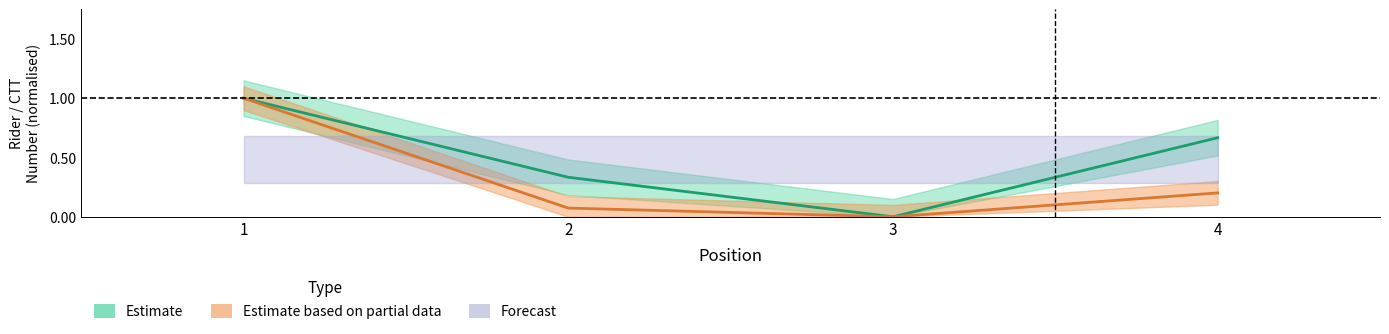

At which category is the sum across all series the highest?

1